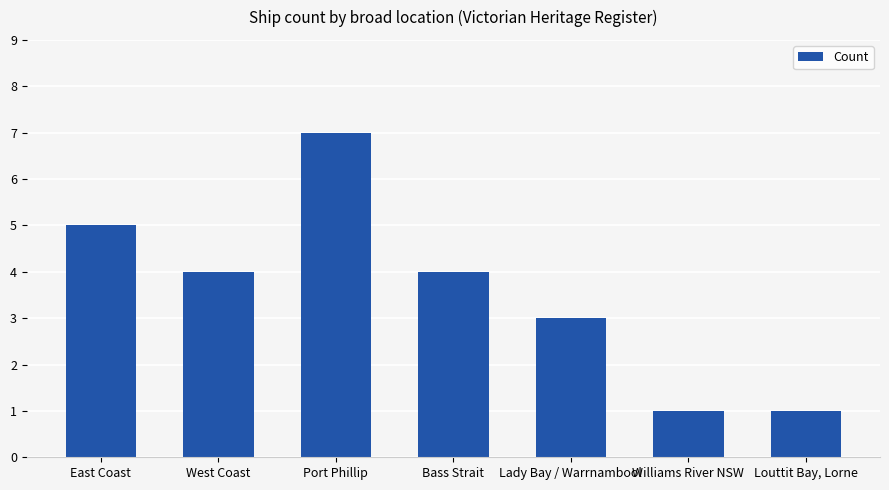

Reading left to right, extract all data points from this chart.

5	4	7	4	3	1	1